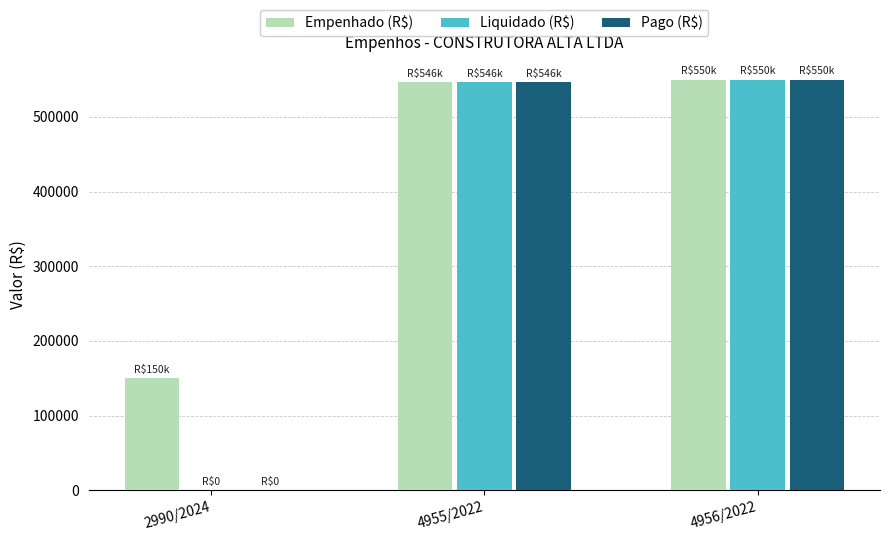

Is it true that Pago (R$) equals 839533.7 at 4956/2022?

False